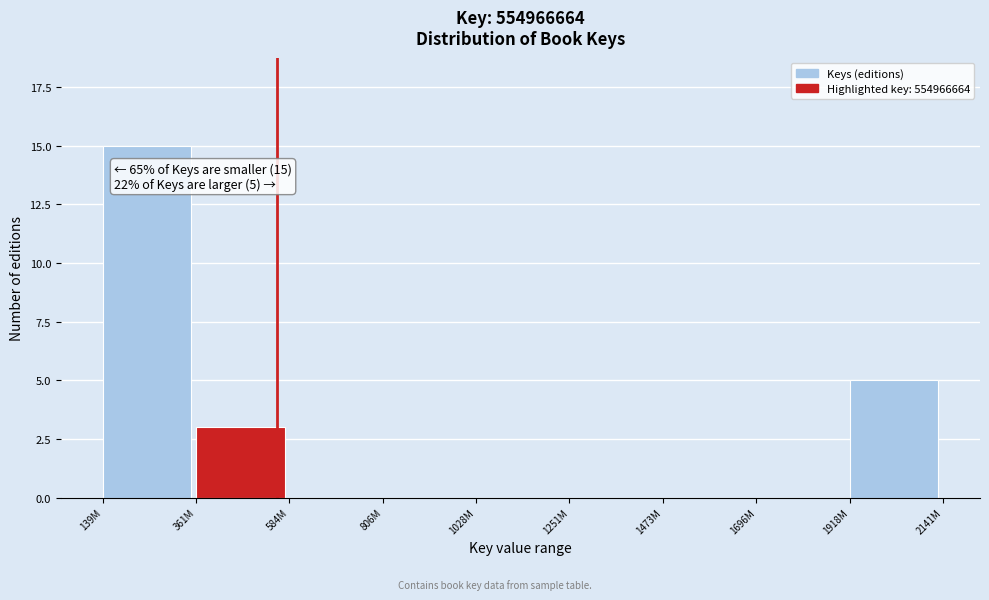

Reading left to right, transcribe all the data shown in this chart.

139M=15	361M=3	584M=0	806M=0	1028M=0	1251M=0	1473M=0	1696M=0	1918M=5